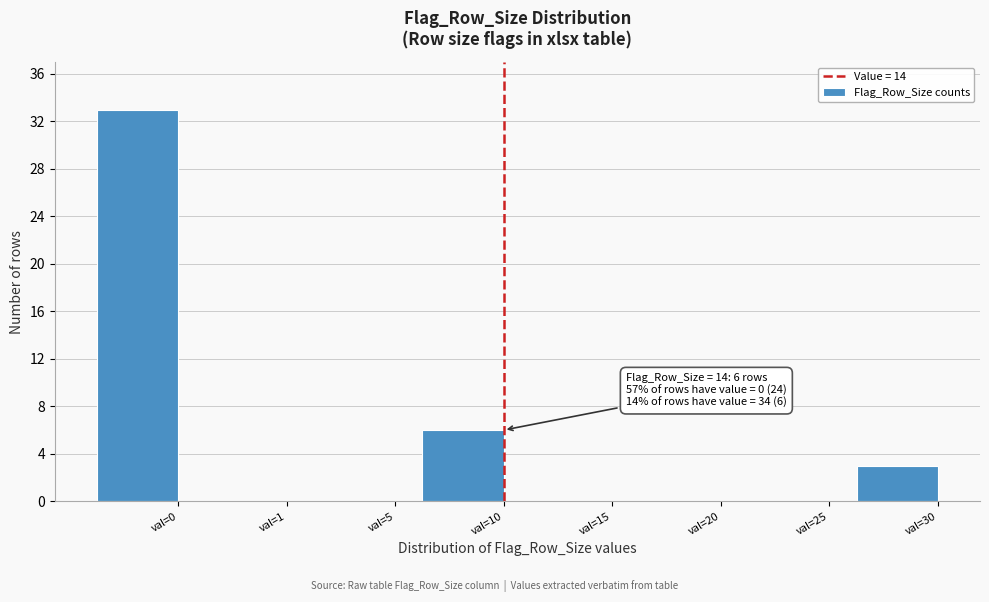

Reading left to right, extract all data points from this chart.

val=0=33	val=1=0	val=5=0	val=10=6	val=15=0	val=20=0	val=25=0	val=30=3